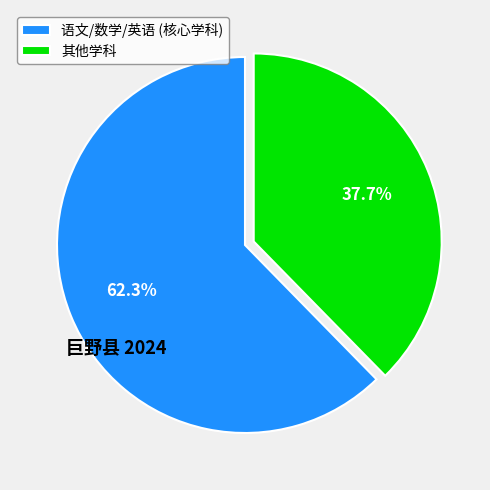

How many slices are in this pie chart?

2